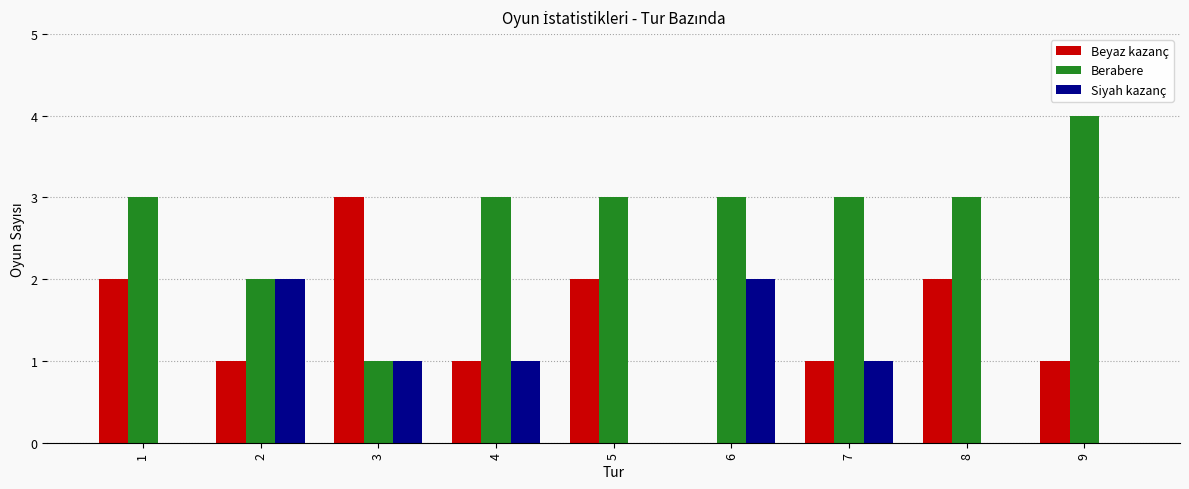

Reading left to right, list all the values displayed in this chart.

Beyaz kazanç: 2	1	3	1	2	0	1	2	1
Berabere: 3	2	1	3	3	3	3	3	4
Siyah kazanç: 0	2	1	1	0	2	1	0	0